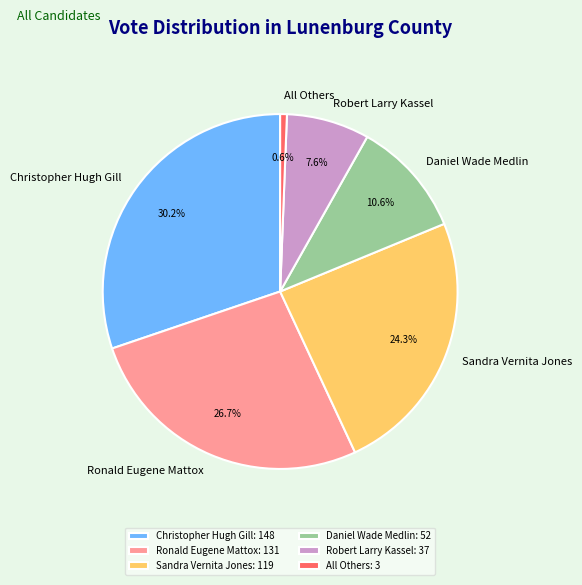

To the nearest percent, what portion does Sandra Vernita Jones represent?

24%